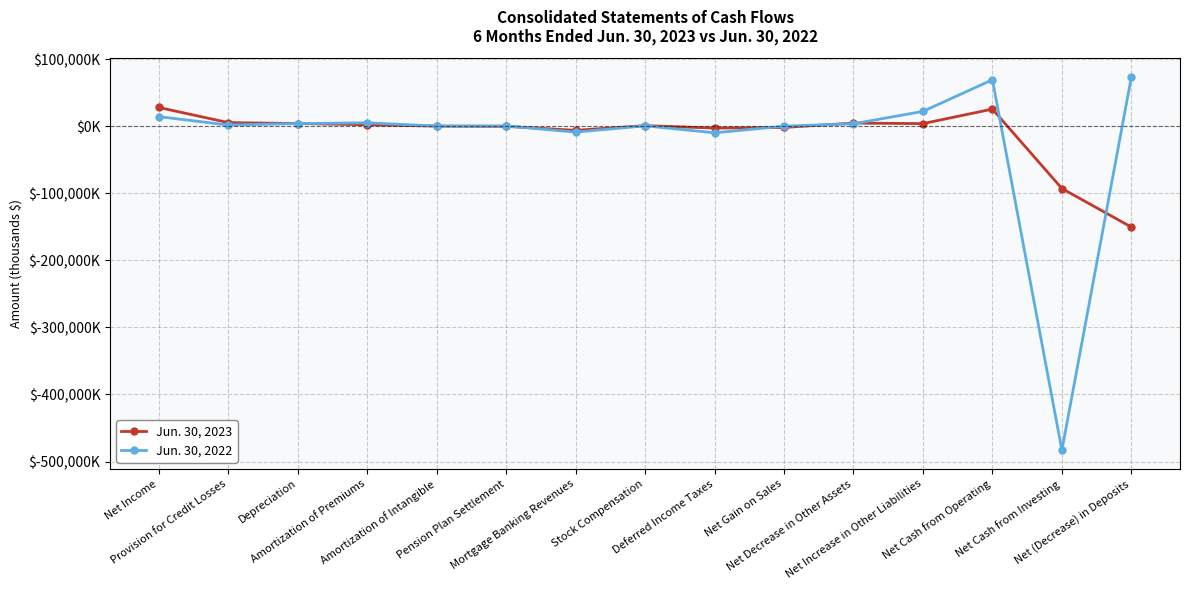

Is this an area chart (filled region under the line)?

No